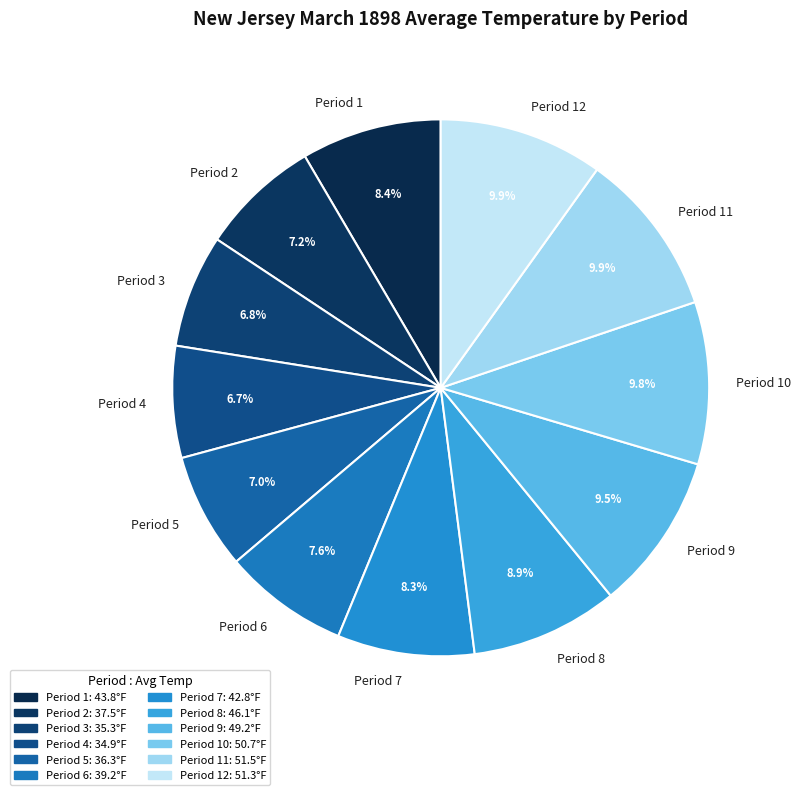

Is there a majority slice in this chart?

No